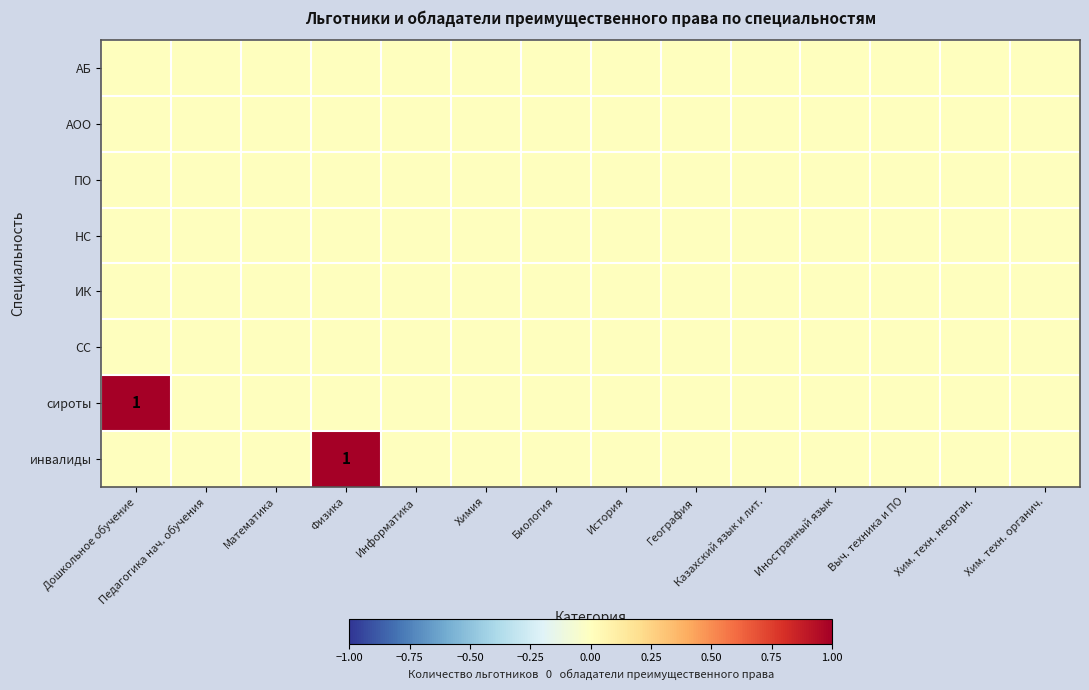

Between Химия and Выч. техника и ПО, which is larger?

Химия